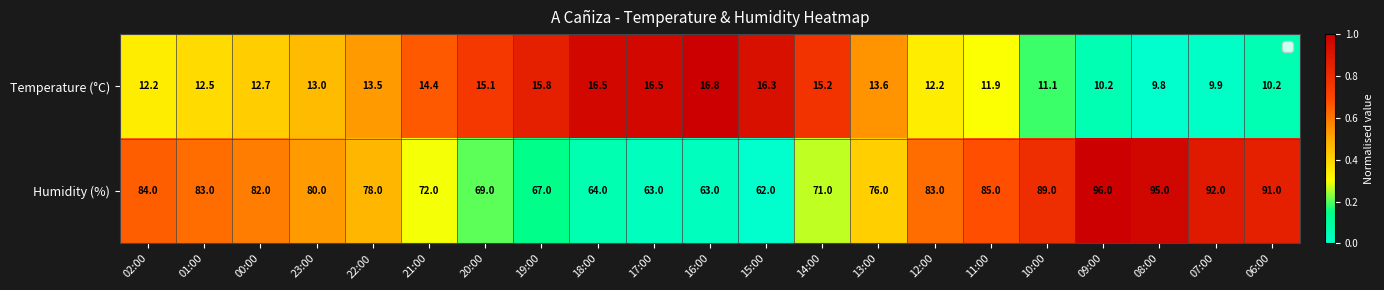

At which label does Humidity (%) reach its minimum?

15:00